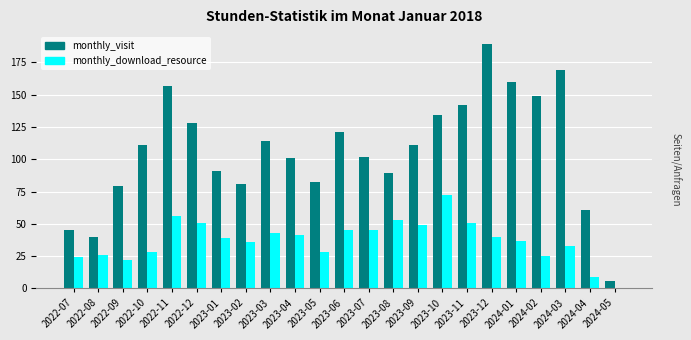

At which category does the chart reach its peak across all series?

2023-12